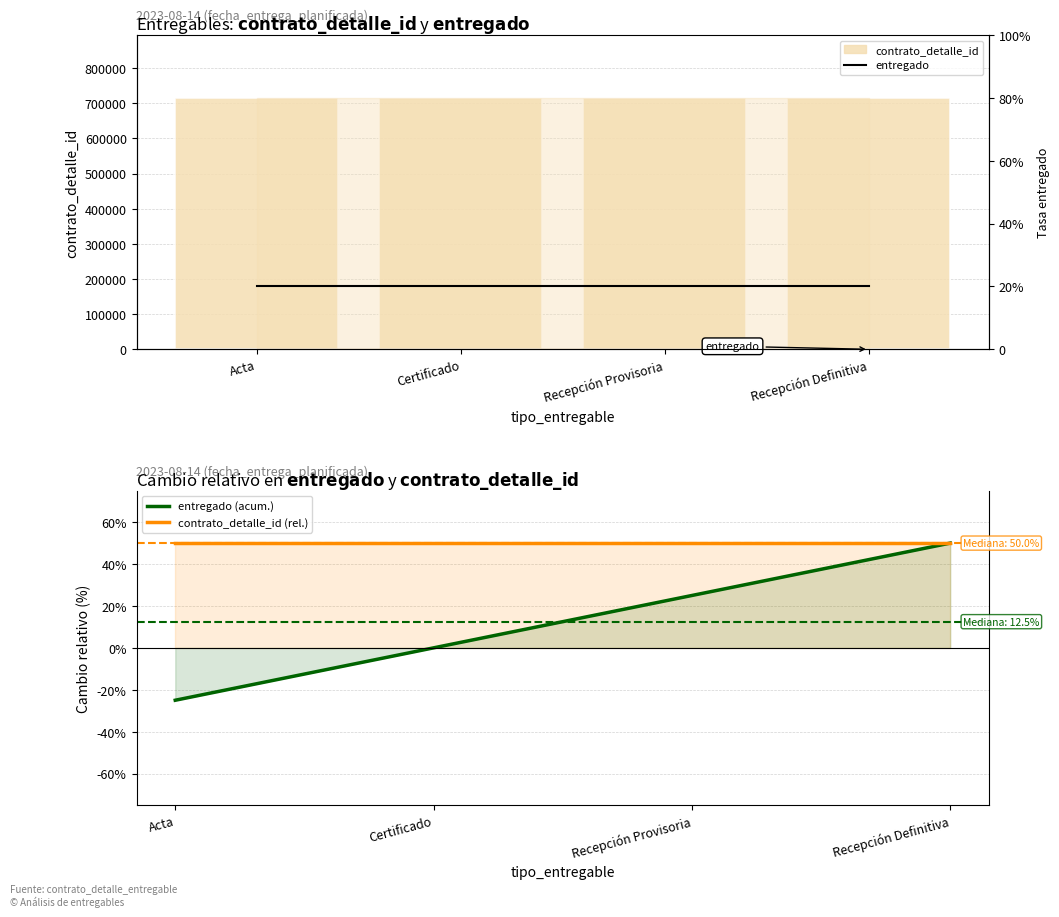

What is the average value of the entregado series?

1